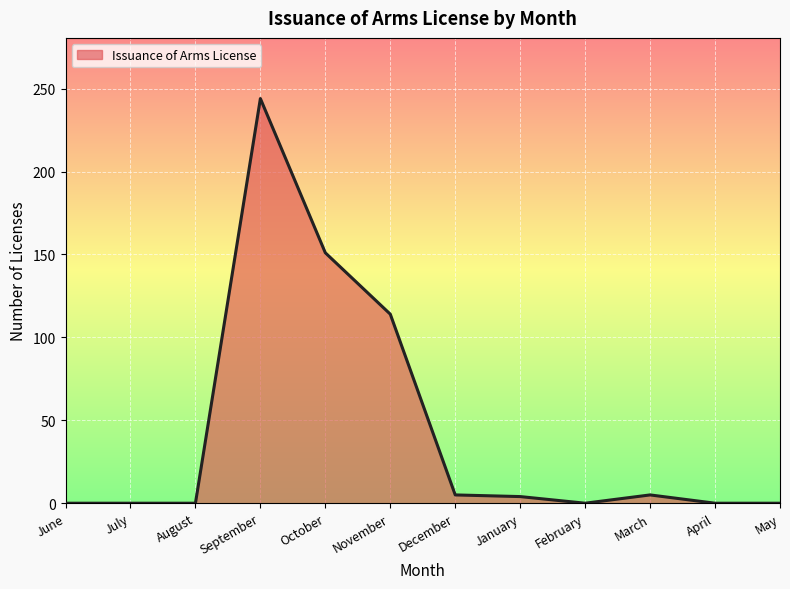

What is the change in value from December to January?

-1